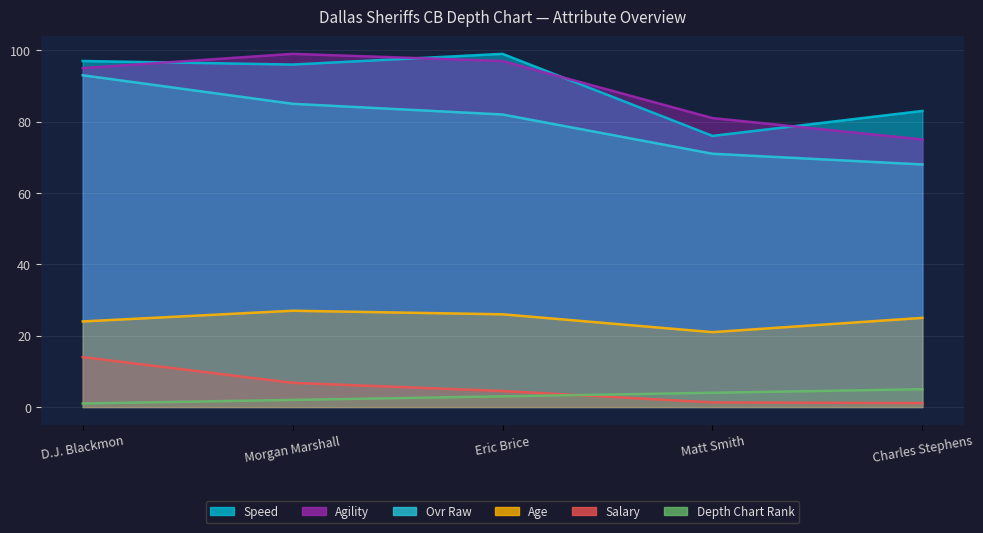

The value of ovr_raw at Eric Brice is 82.0. True or false?

True